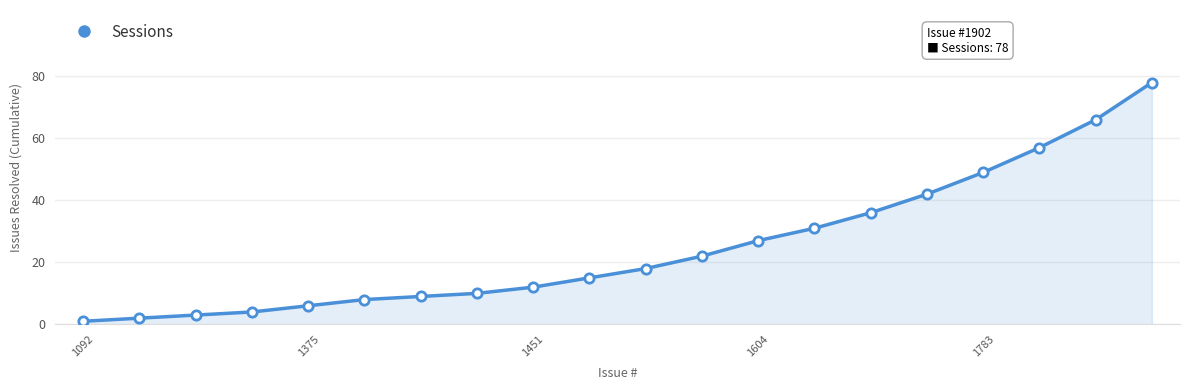

What is the difference between the maximum and minimum values?

77